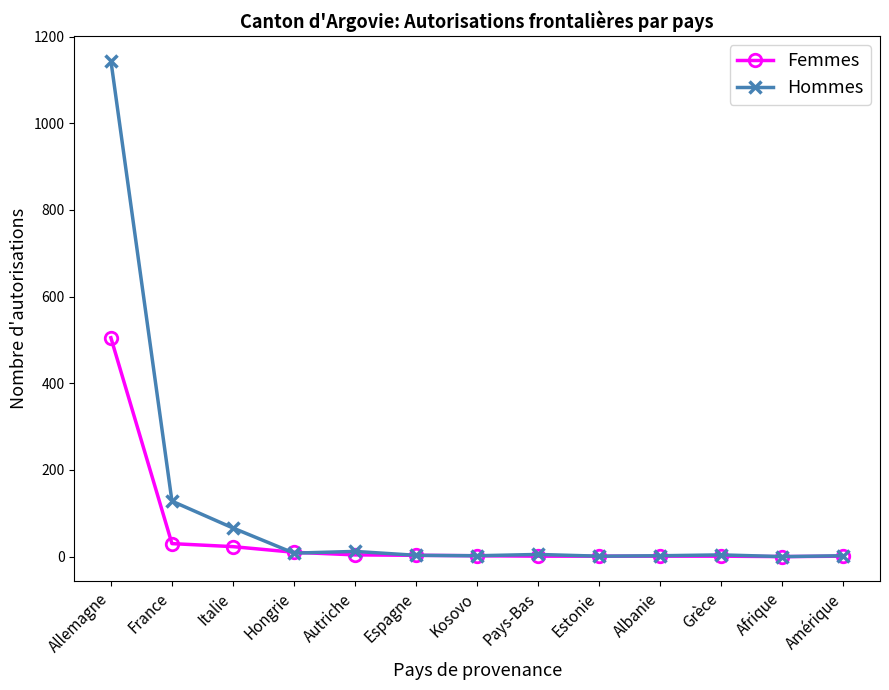

What is the maximum value for Femmes?

505